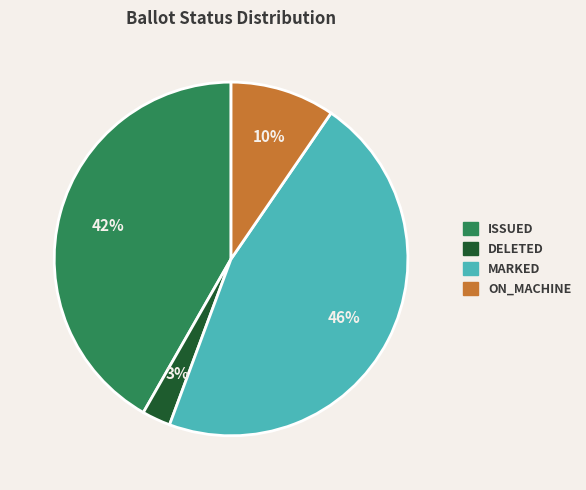

How many segments does this pie chart have?

4